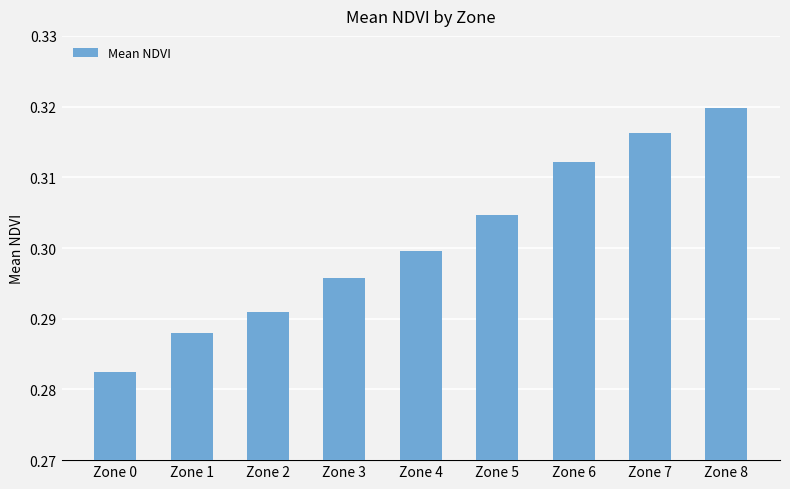

List the labels in order of value, smallest first.

Zone 0, Zone 1, Zone 2, Zone 3, Zone 4, Zone 5, Zone 6, Zone 7, Zone 8